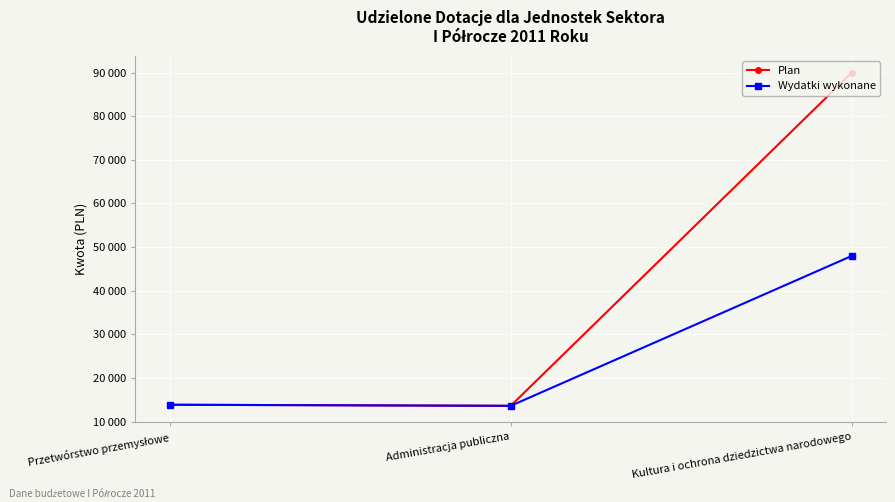

Rank the series by their average value, from highest to lowest.

Plan, Wydatki wykonane